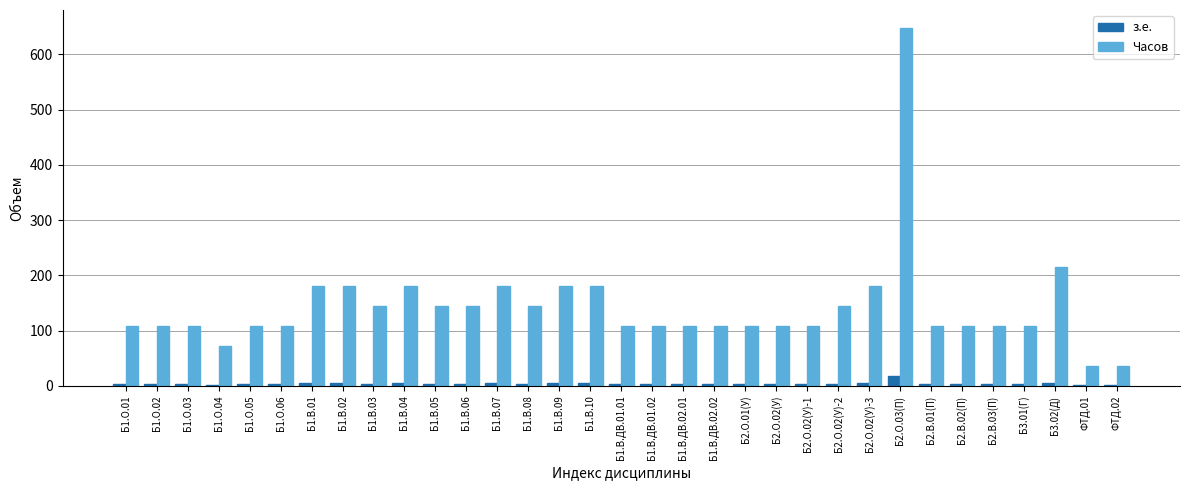

Which series has the largest total across all categories?

Часов